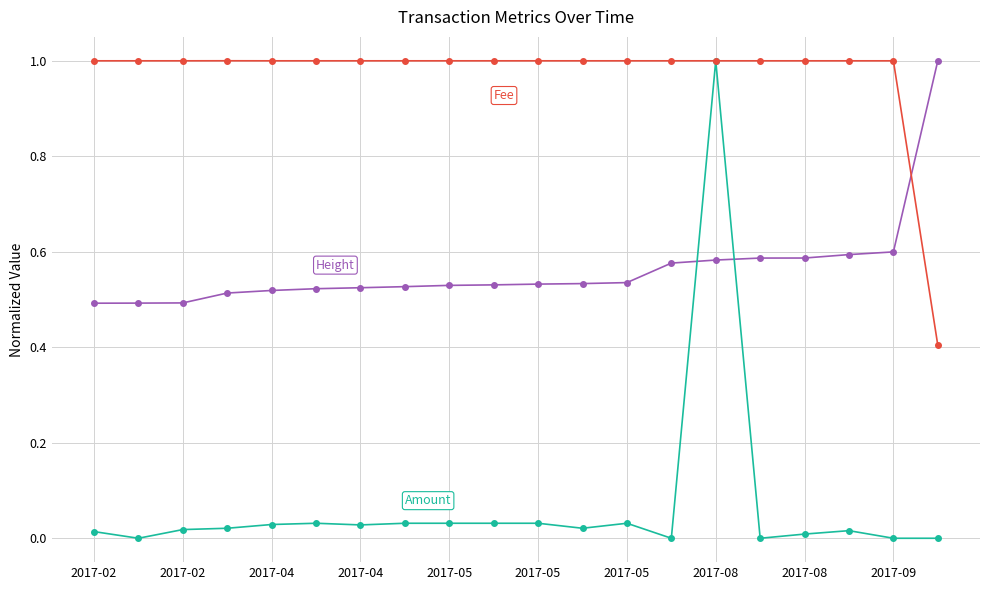

Is it true that Height equals 0.3 at 2017-05?

False